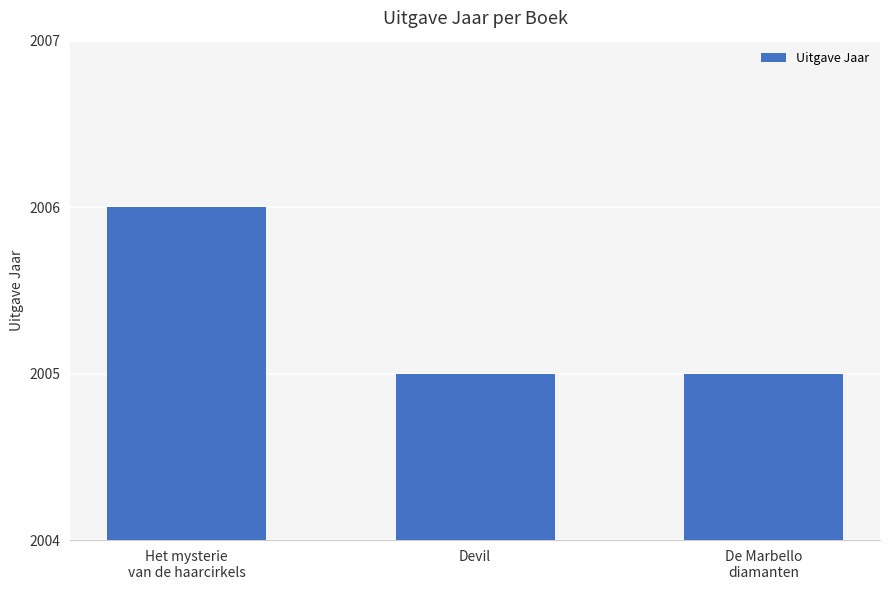

Which category has the highest value across all series?

Het mysterie
van de haarcirkels